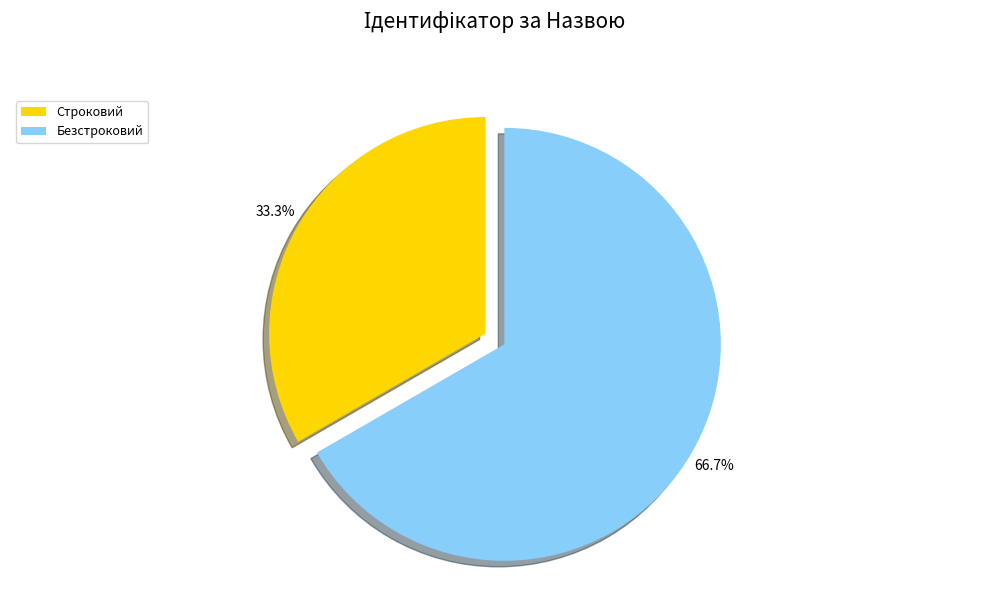

Is it true that Безстроковий is 67% of the pie?

True